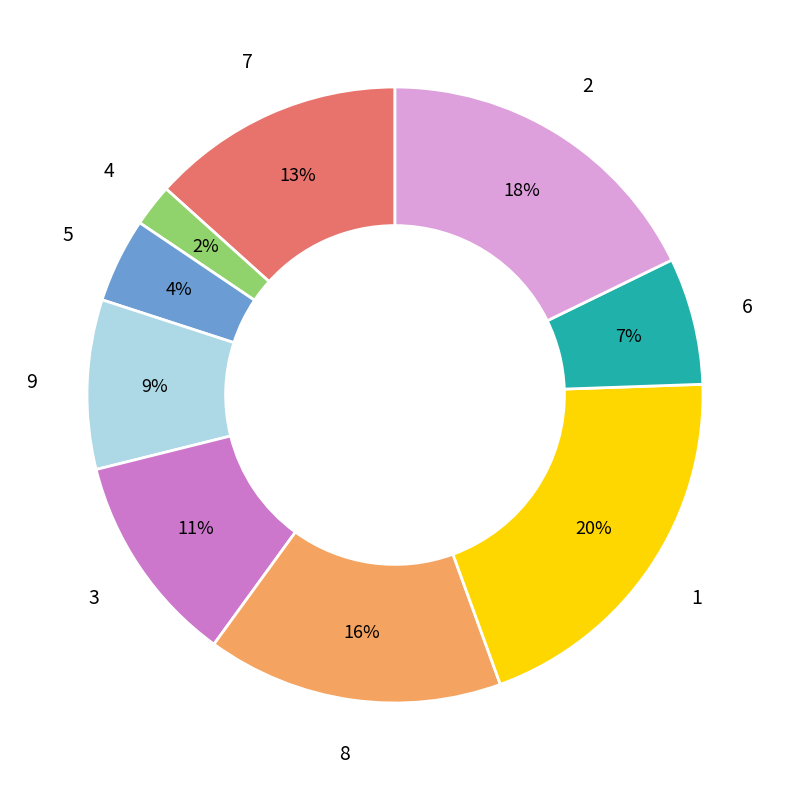

Between 7 and 1, which is larger?

1